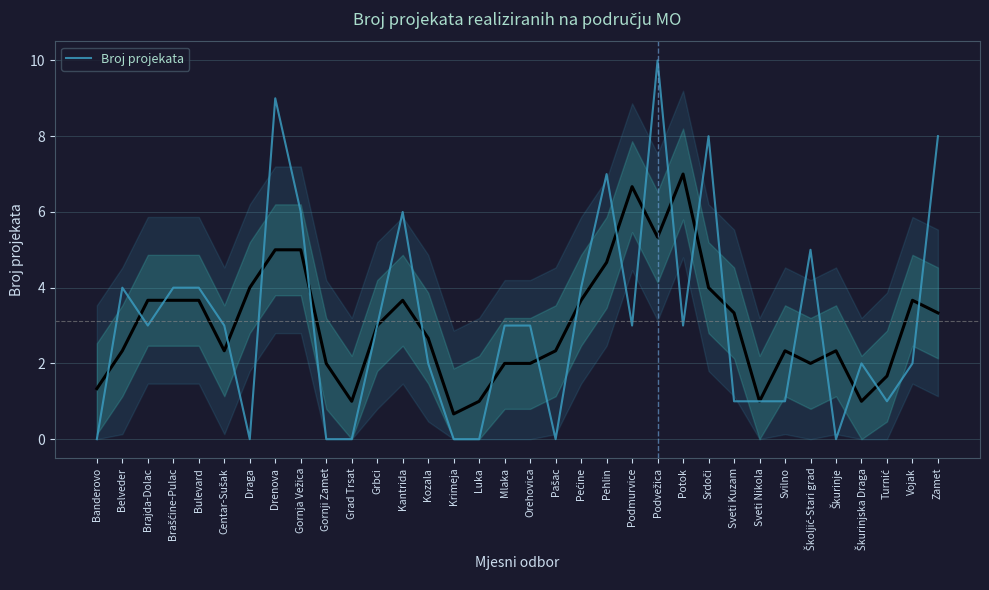

What is the difference between the values at Belveder and Pehlin?

3